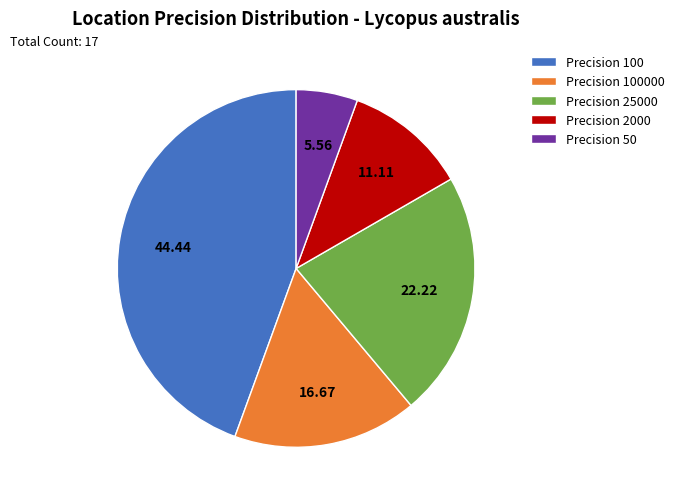

Approximately how many times larger is the value at Precision 25000 compared to Precision 100000?

1.3